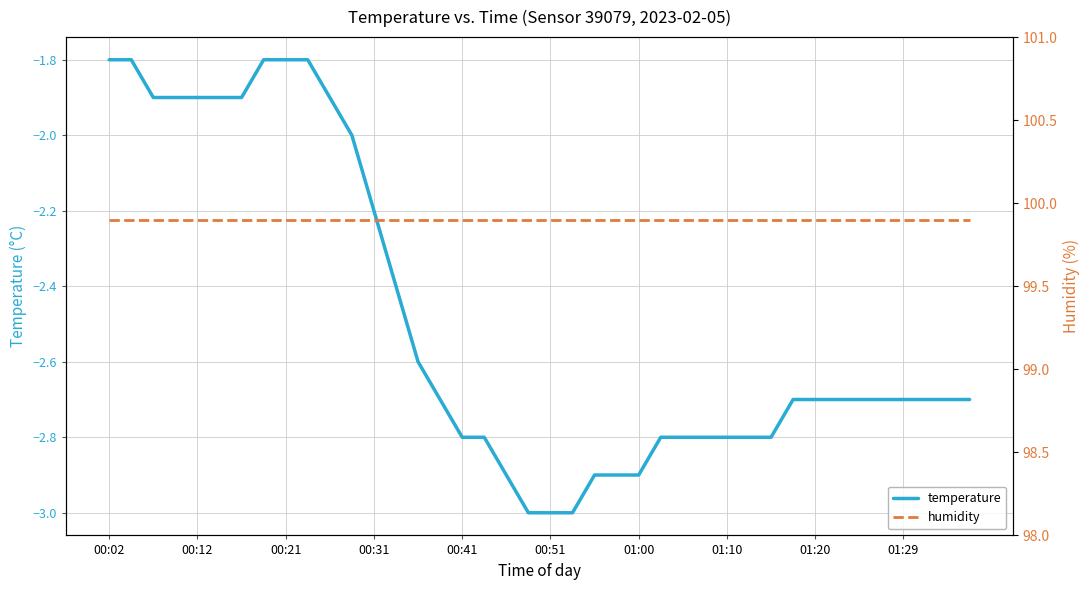

What position from the left is 34?

35